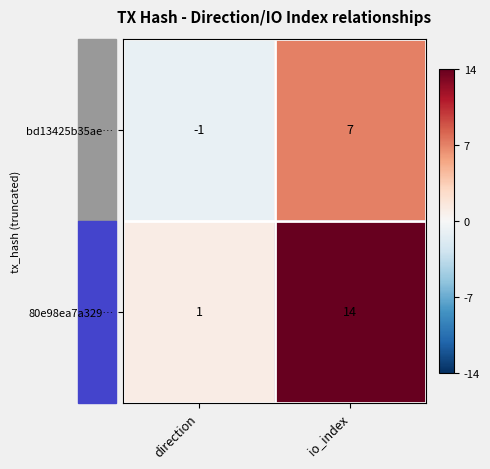

At which category is the sum across all series the highest?

io_index